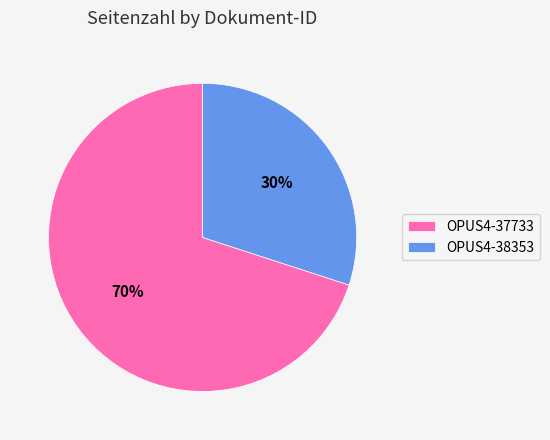

How many segments does this pie chart have?

2